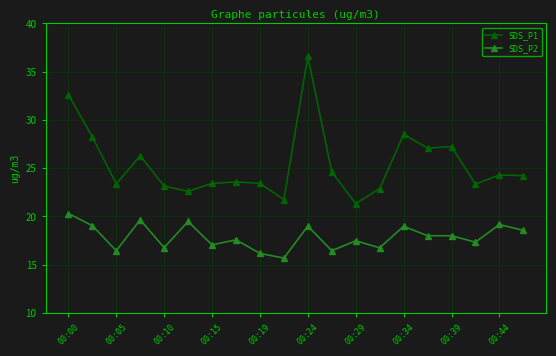

True or false: SDS_P1 and SDS_P2 cross at least once.

False